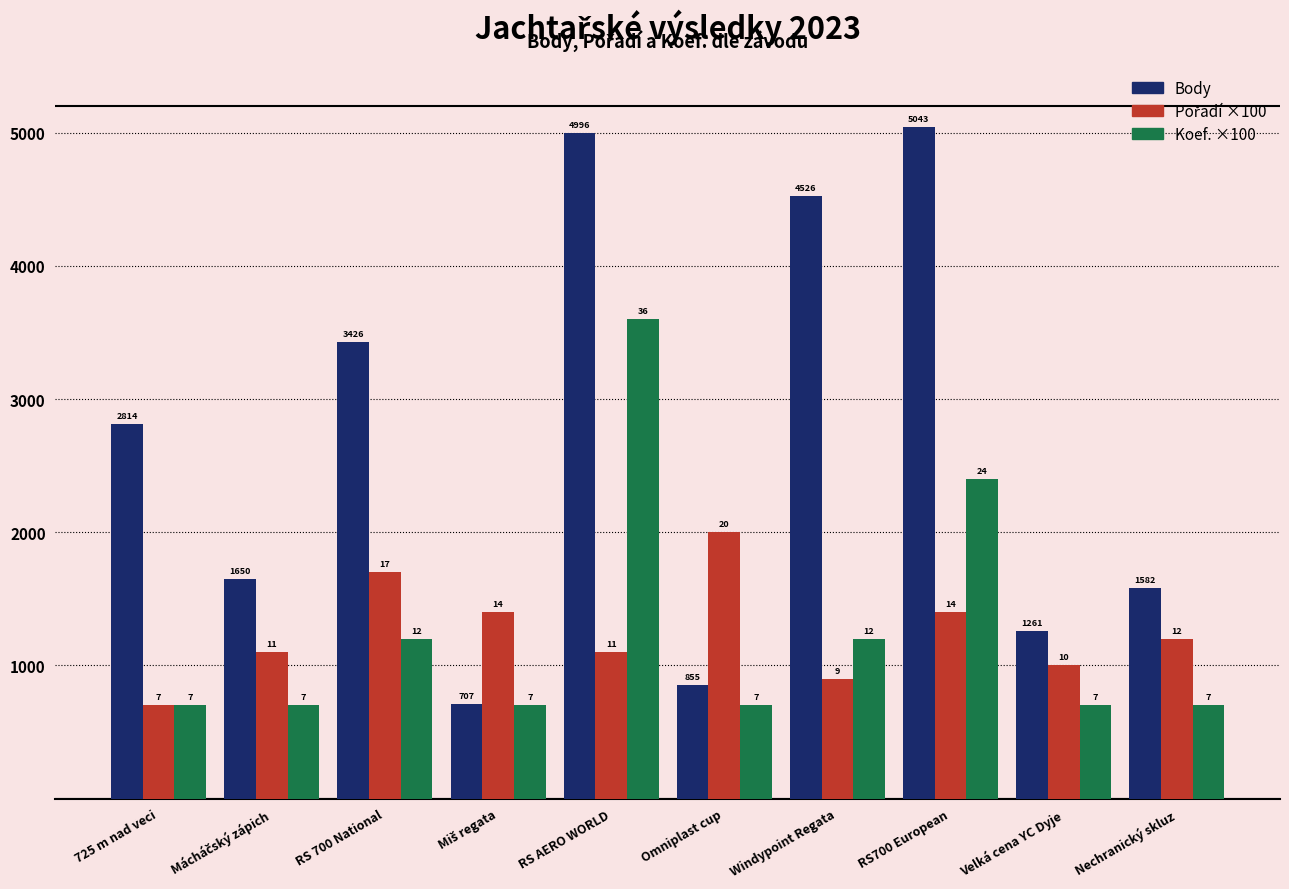

What is the total value across all series at RS 700 National?

6326